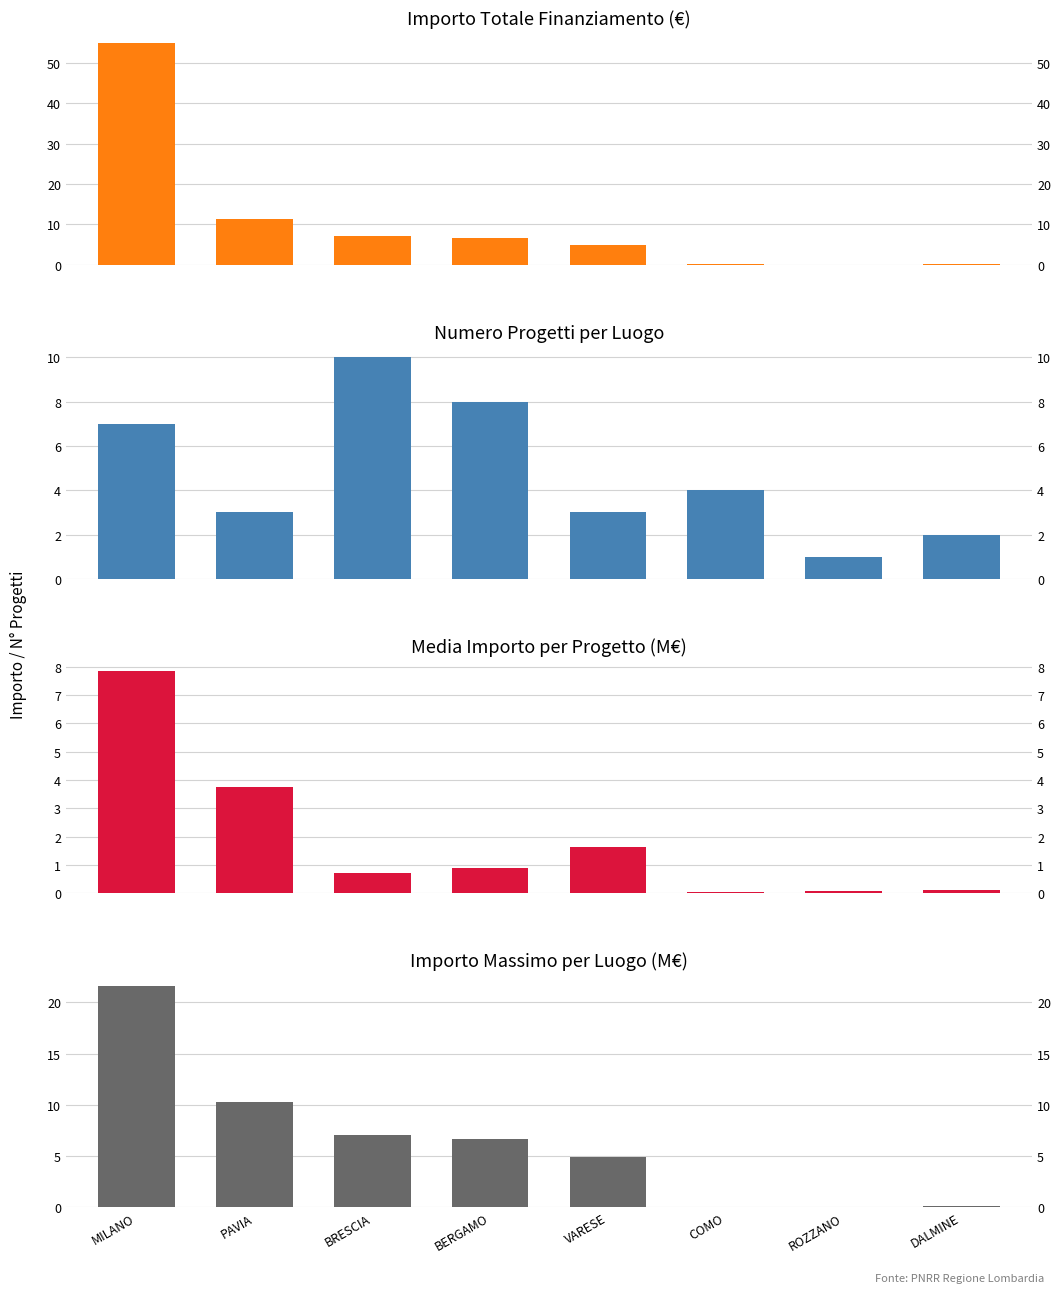

Between COMO and ROZZANO, which is larger?

COMO